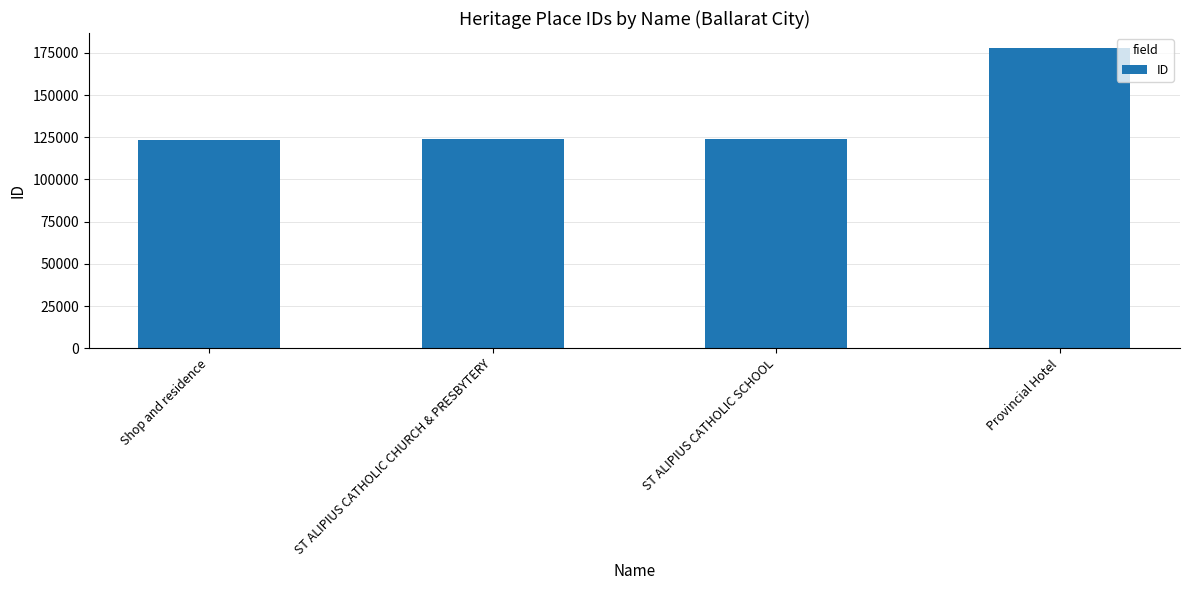

What is the change in value from ST ALIPIUS CATHOLIC CHURCH & PRESBYTERY to Provincial Hotel?

+54152